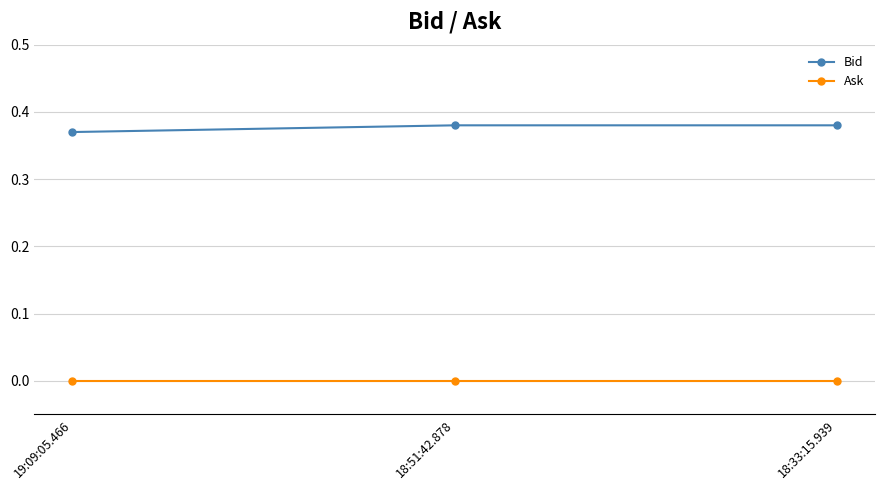

Which series has the largest range (max minus min)?

Bid